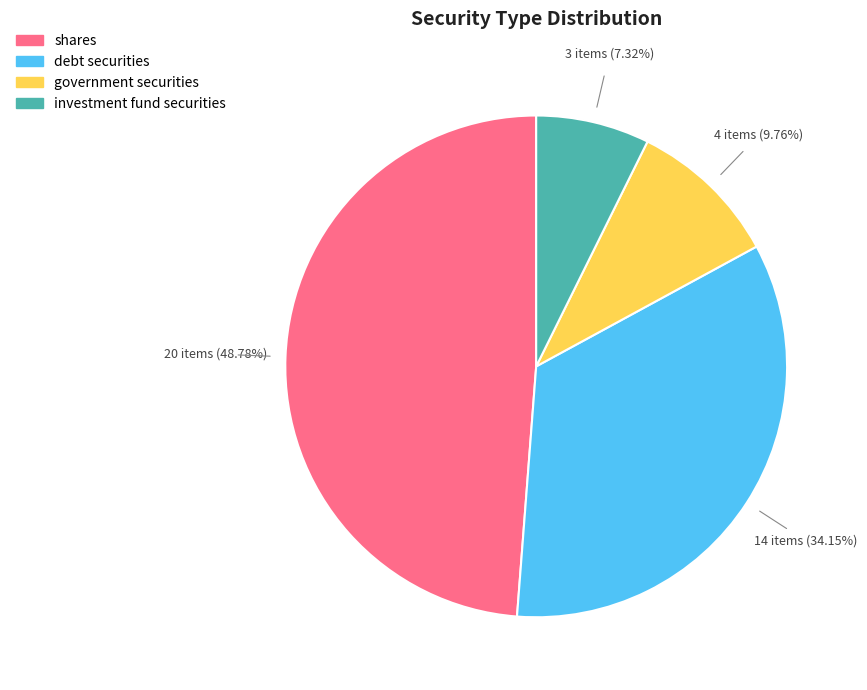

To the nearest percent, what is the average slice percentage?

25%